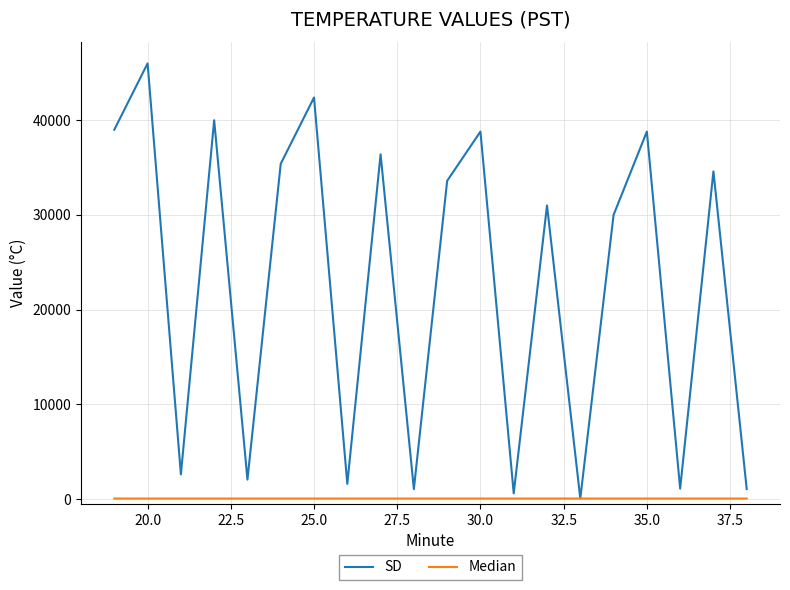

Rank the series by their average value, from highest to lowest.

SD, Median